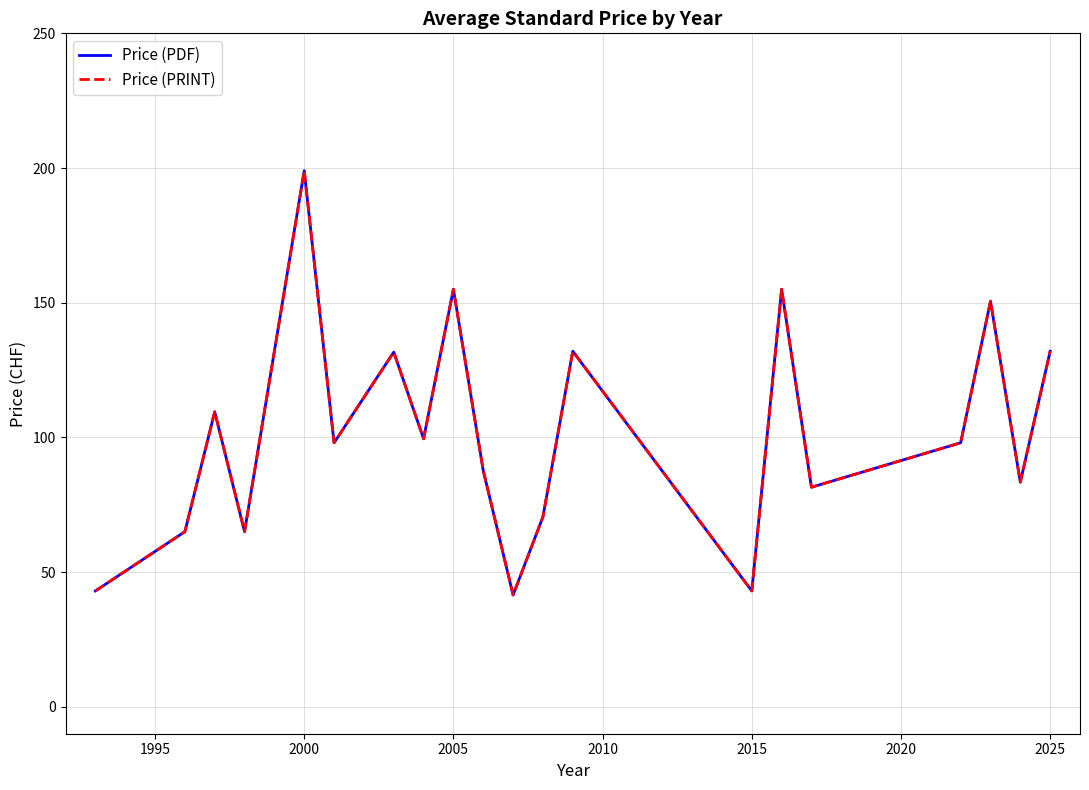

What is the maximum value for Price (PRINT)?

199.0